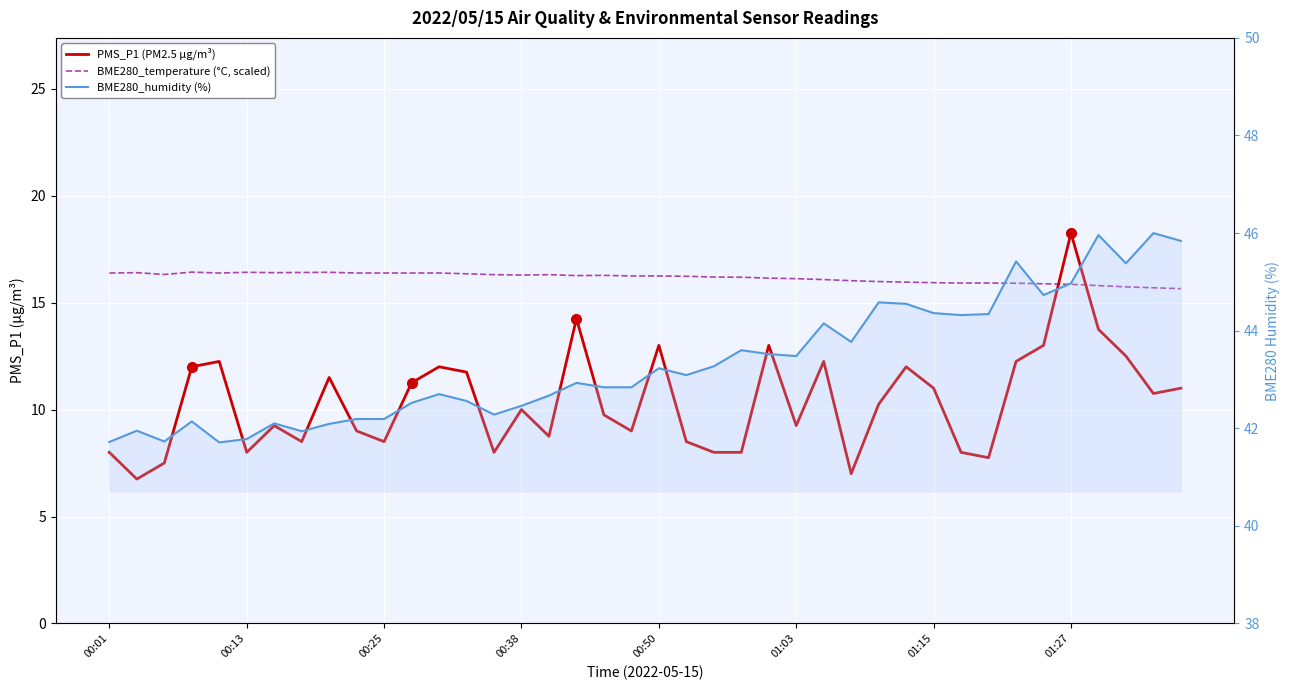

What is the average value of the BME280_temperature (°C, scaled) series?

16.2